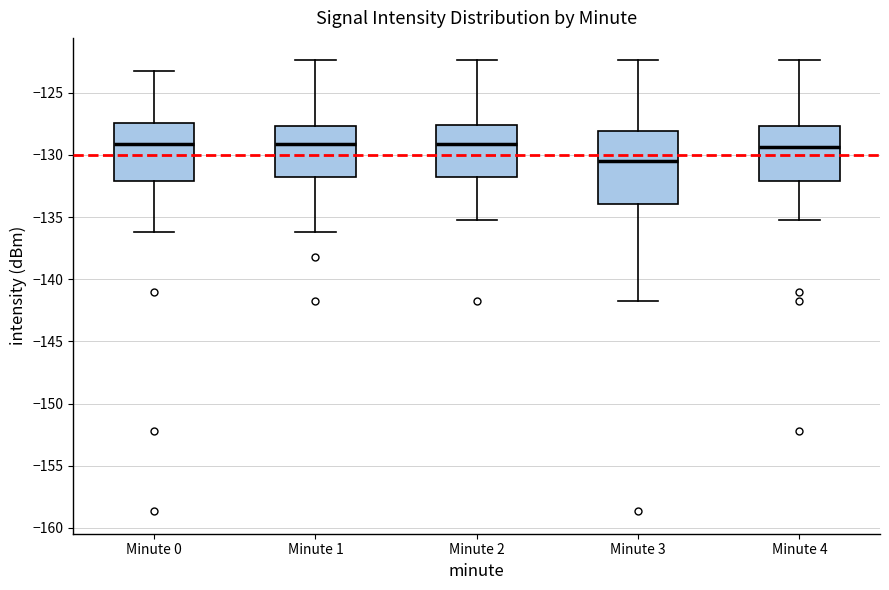

Reading left to right, transcribe this box plot: for each box, give where its median line is, the range the box spans, and where its two whiskers end, as read against the y-axis. The values are not printed on the chart, so give them approximately, as read against the axis.

Minute 0: median -129.0, box -132.0 to -127.5, whiskers -136.0 to -123.5
Minute 1: median -129.0, box -132.0 to -127.5, whiskers -136.0 to -122.5
Minute 2: median -129.0, box -132.0 to -127.5, whiskers -135.5 to -122.5
Minute 3: median -130.5, box -134.0 to -128.0, whiskers -142.0 to -122.5
Minute 4: median -129.5, box -132.0 to -127.5, whiskers -135.5 to -122.5